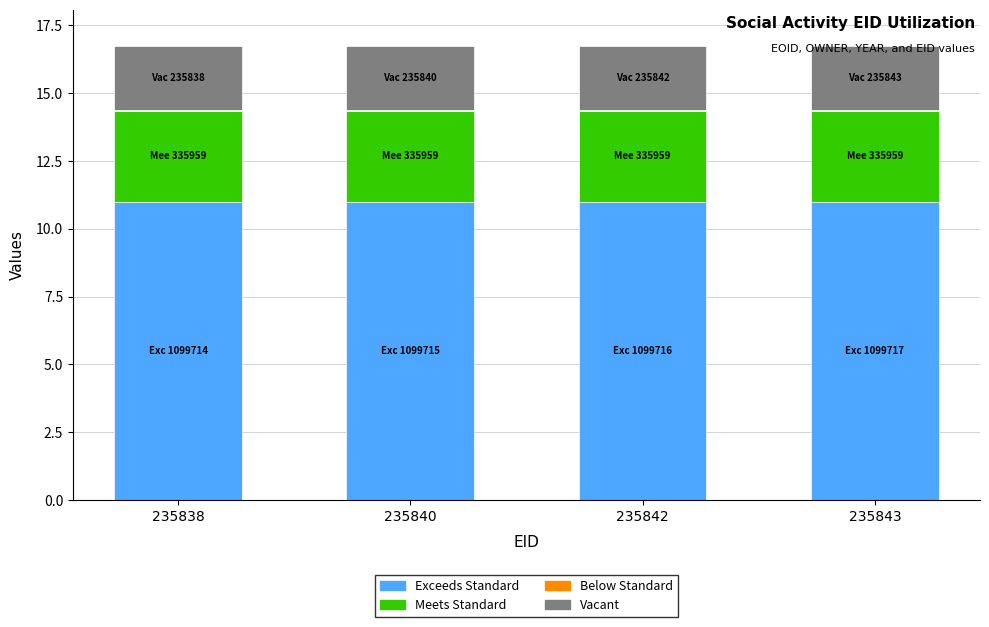

What is the maximum value for Exceeds Standard?

11.0